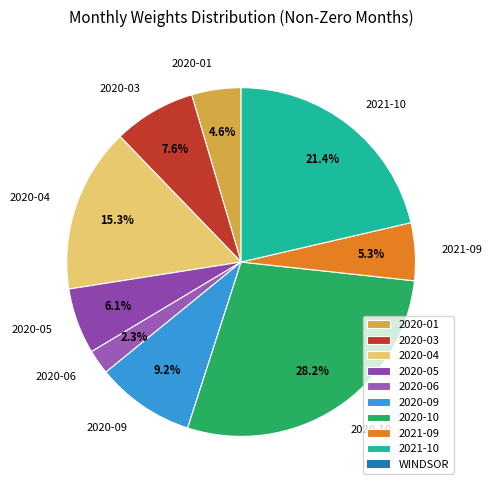

True or false: 2020-06 accounts for 2% of the total.

True